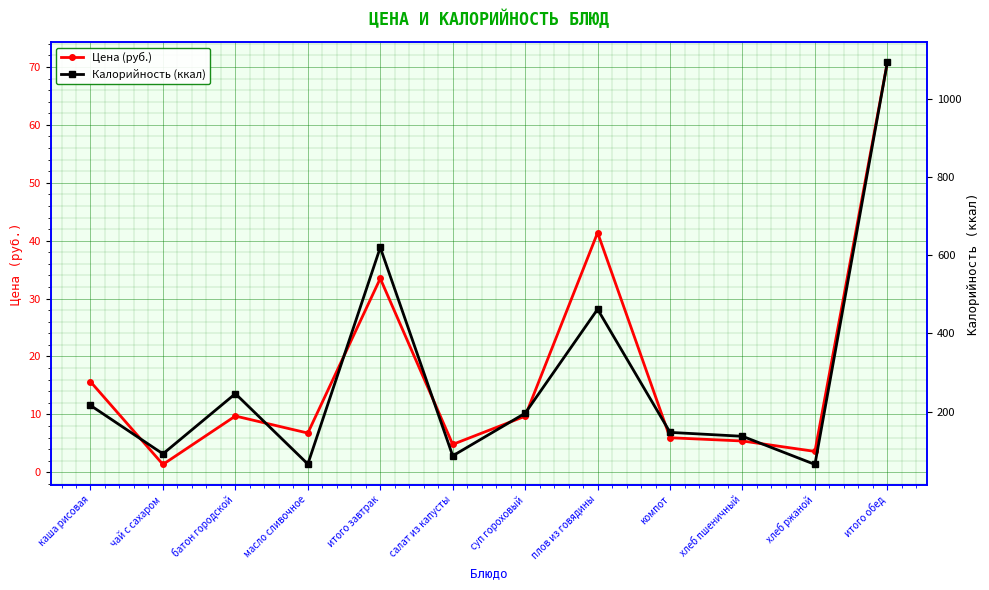

True or false: Калорийность (ккал) has more than 1 interior local peaks.

True